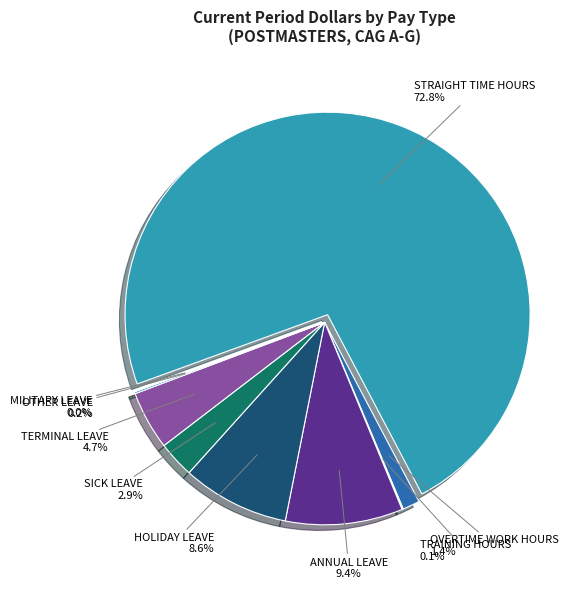

Is there a majority slice in this chart?

Yes